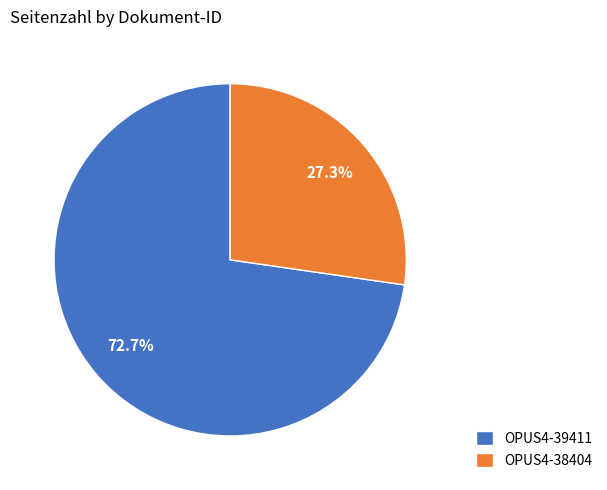

Does OPUS4-38404 represent more than half of the total?

No